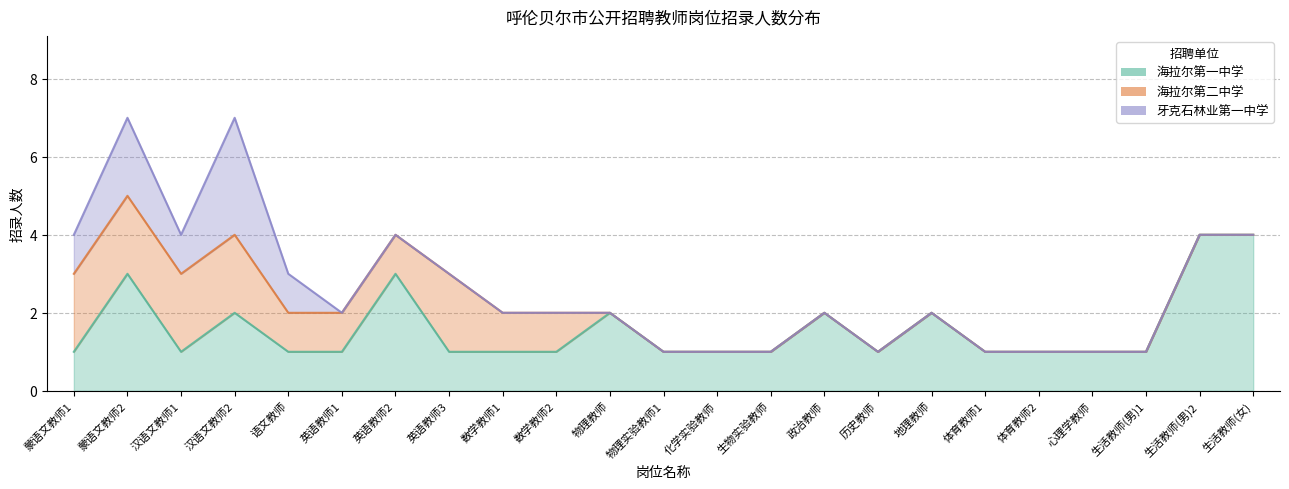

Does the chart display data point markers on the line(s)?

No